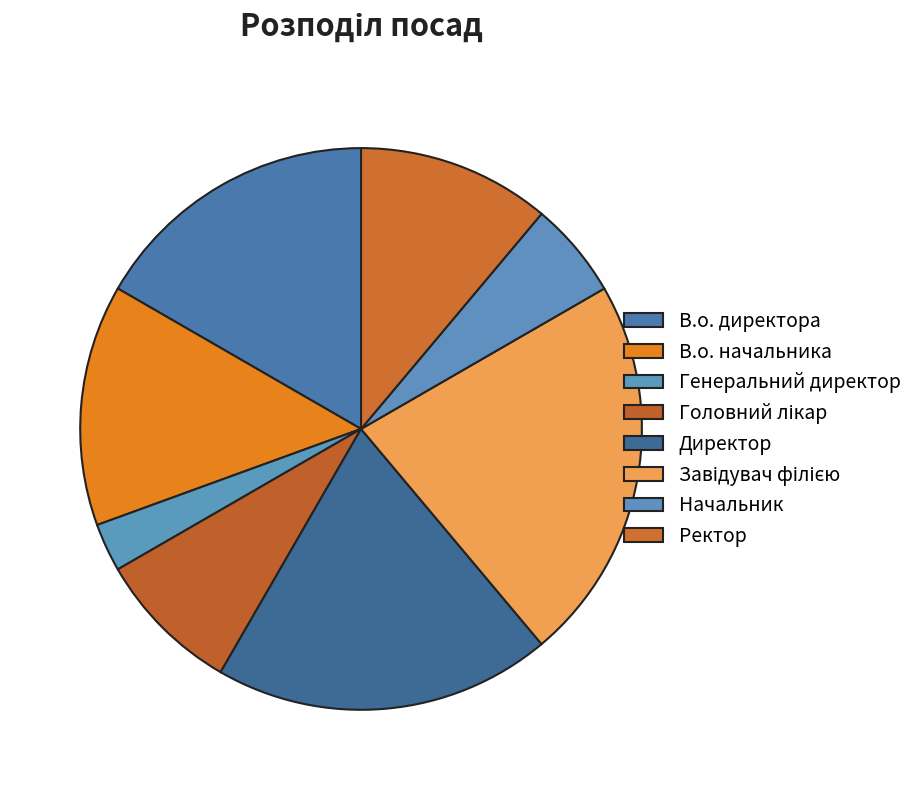

How many slices are in this pie chart?

8